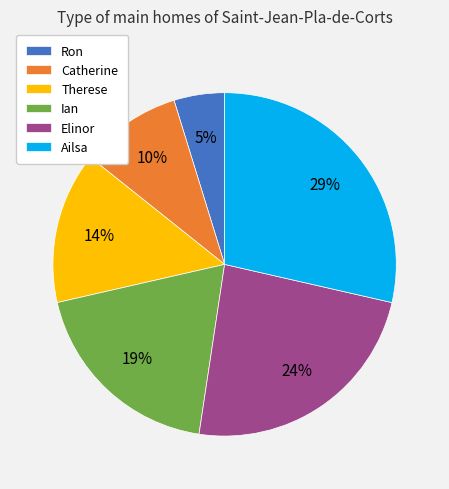

Count the number of slices in the pie.

6